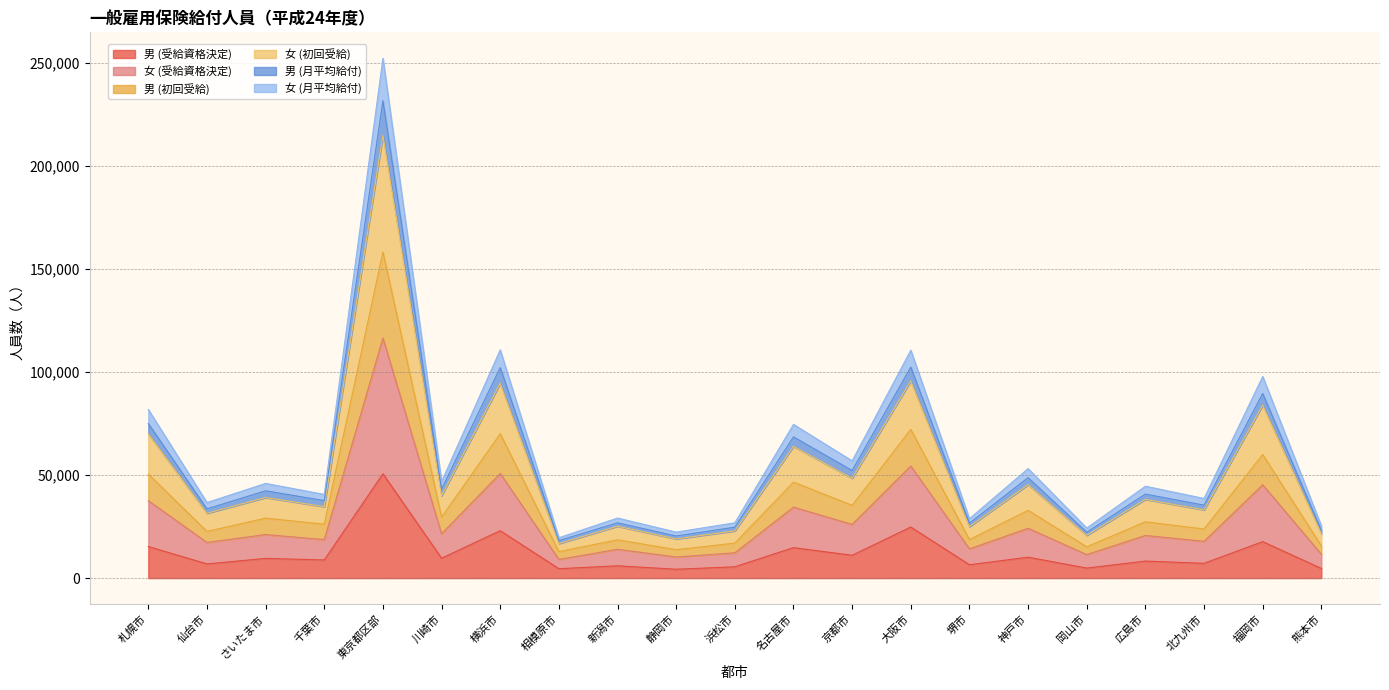

Is it true that 男 (受給資格決定) equals 73183 at 東京都区部?

False